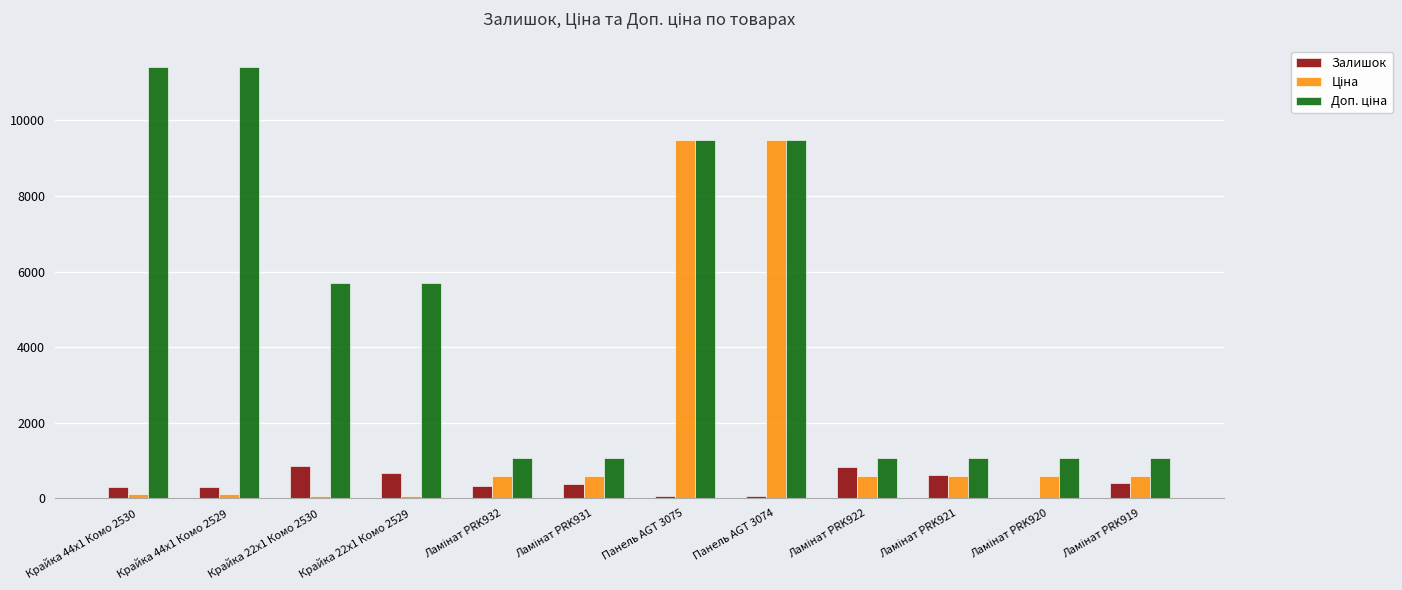

What is the maximum value for Залишок?

845.0